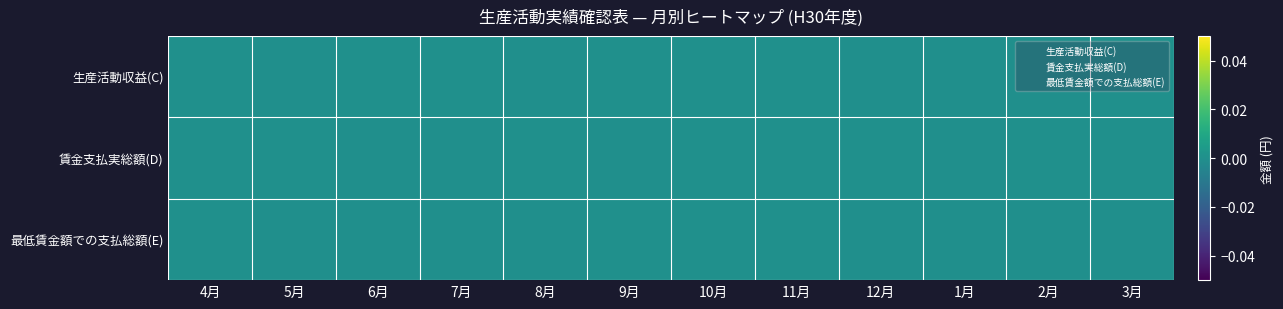

Which category has the highest value across all series?

9月